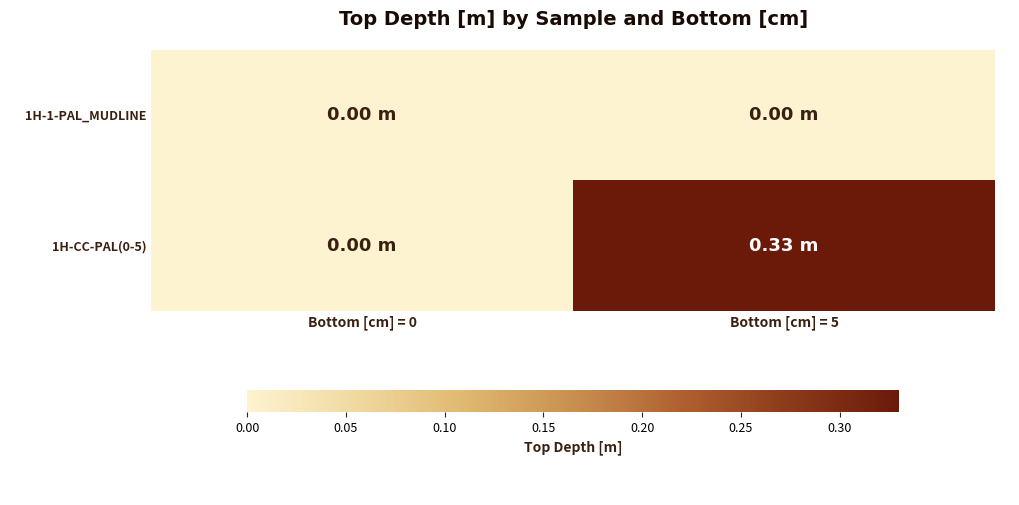

Which series has the largest range (max minus min)?

1H-CC-PAL(0-5)